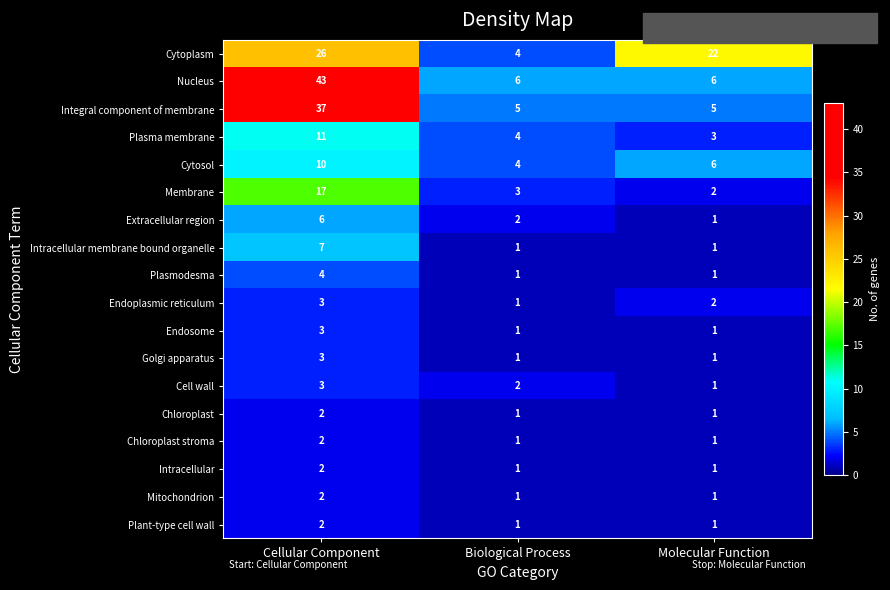

What is the difference between the second highest and minimum values in the Cytoplasm series?

18